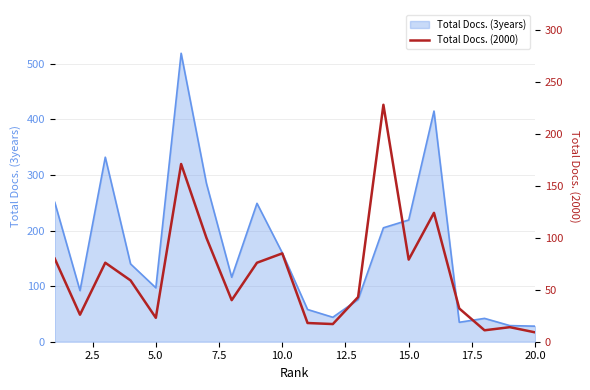

What is the highest value of the Total Docs. (3years) series?

519